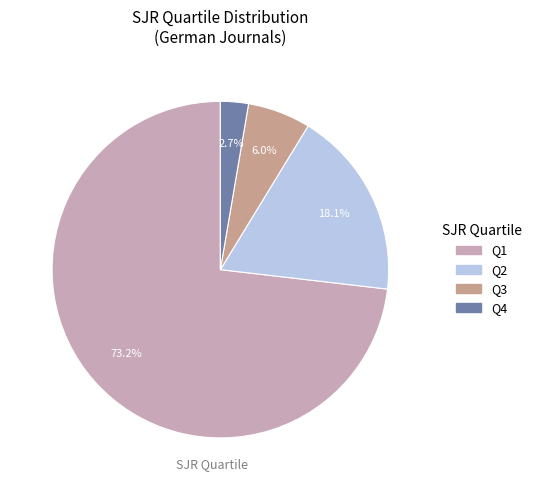

Which slice is the largest?

Q1